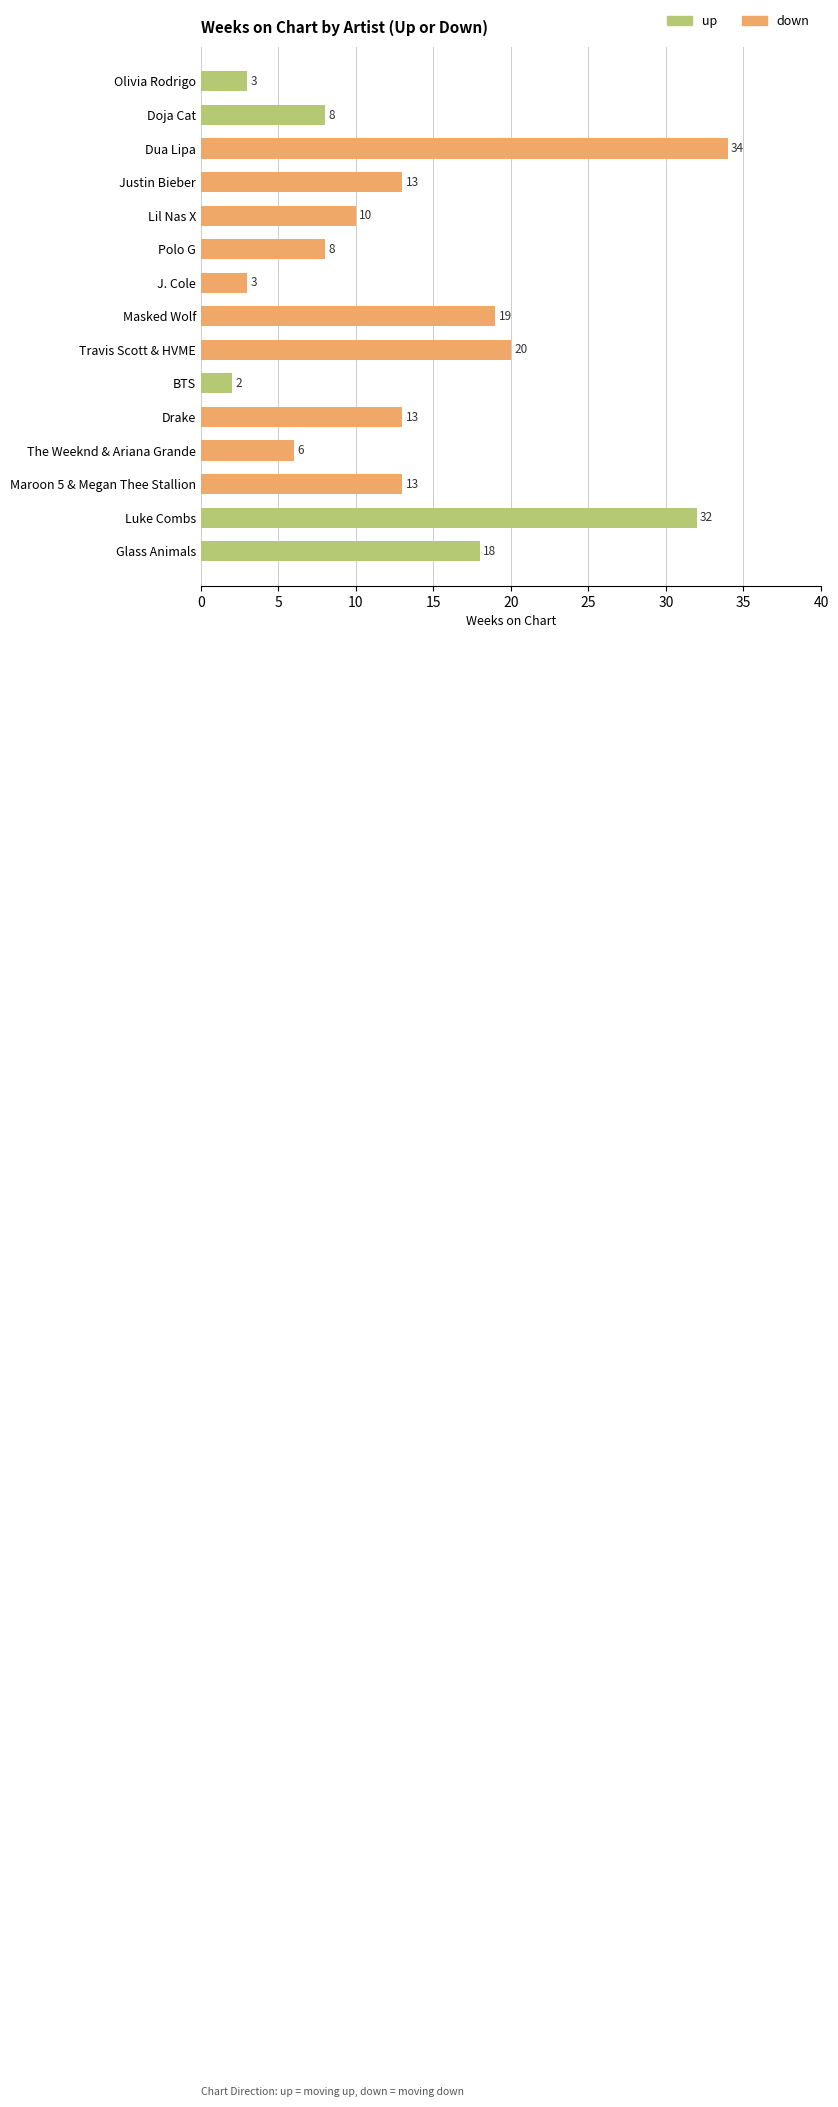

What is the value of the 8th bar from the top?

19